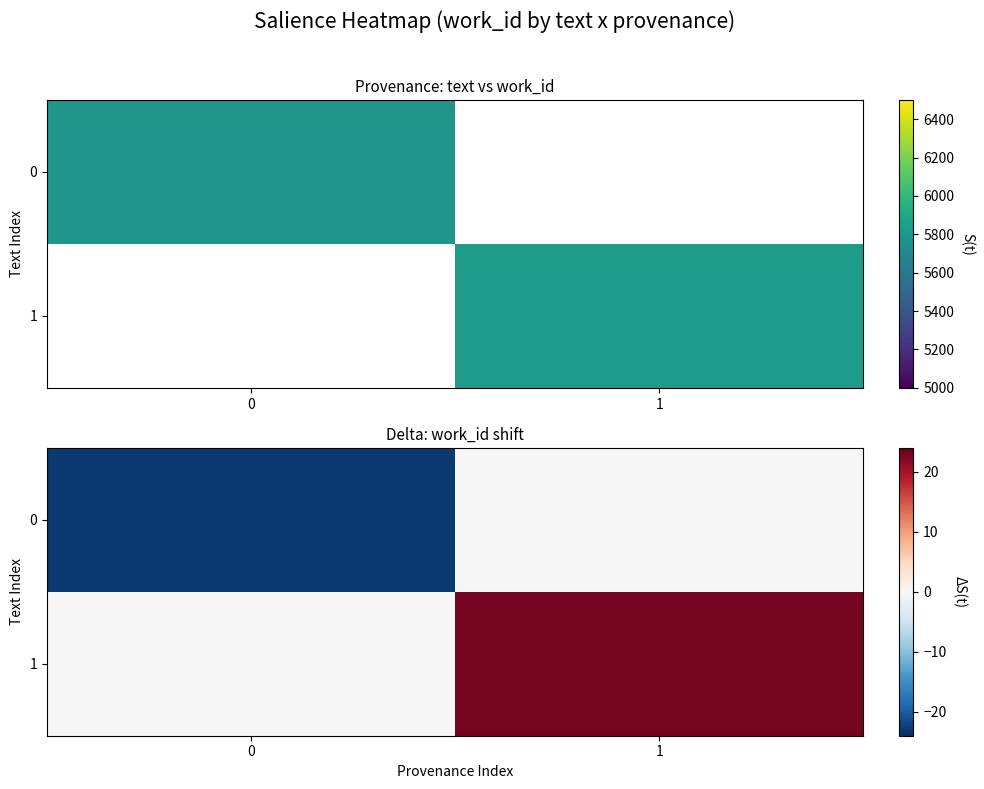

What is the sum of the 0 values at 1 and 0?

-23